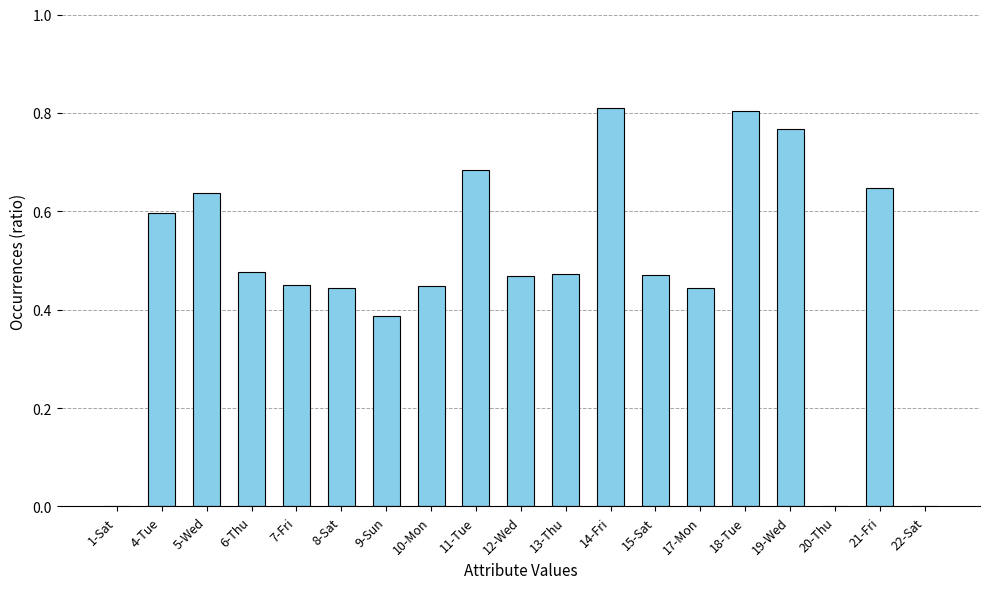

What is the change in value from 5-Wed to 9-Sun?

-0.3